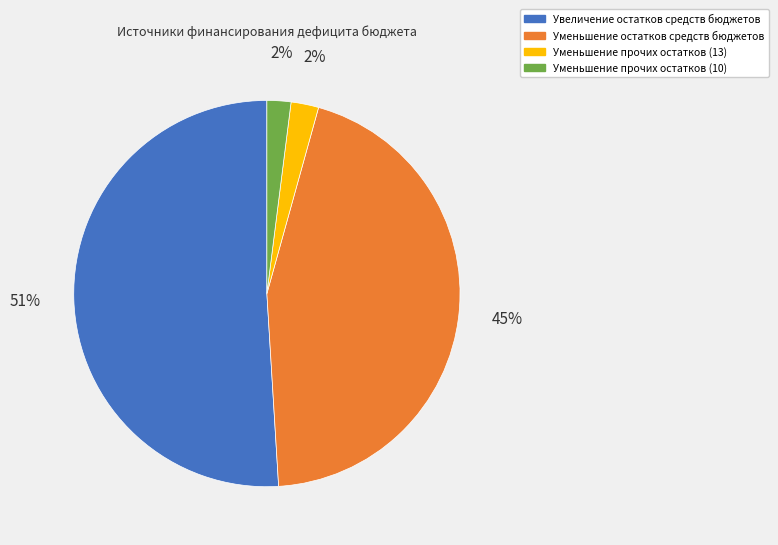

To the nearest percent, what is the average slice percentage?

25%